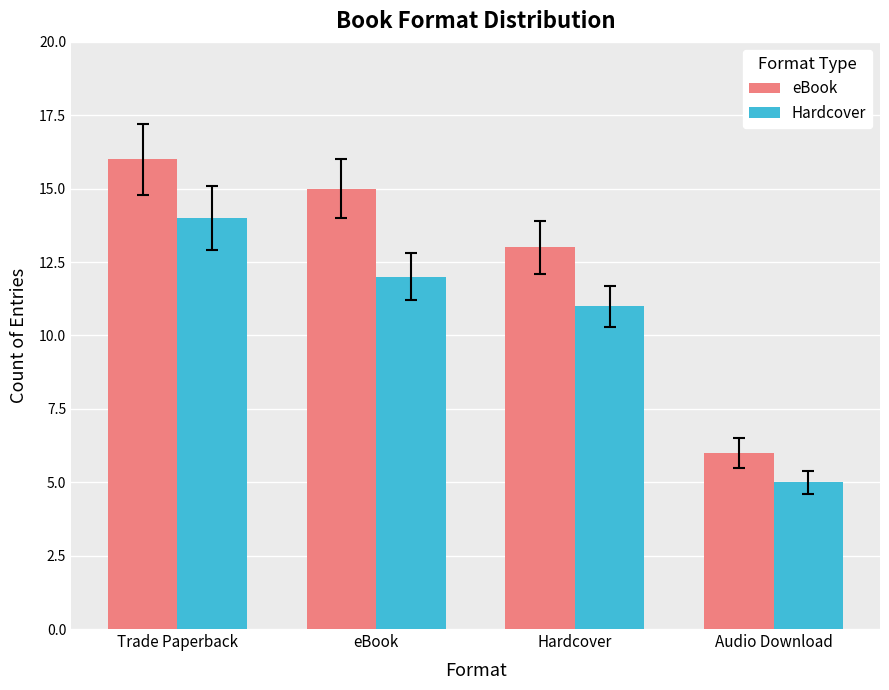

At Hardcover, list the series in order from largest to smallest.

eBook, Hardcover